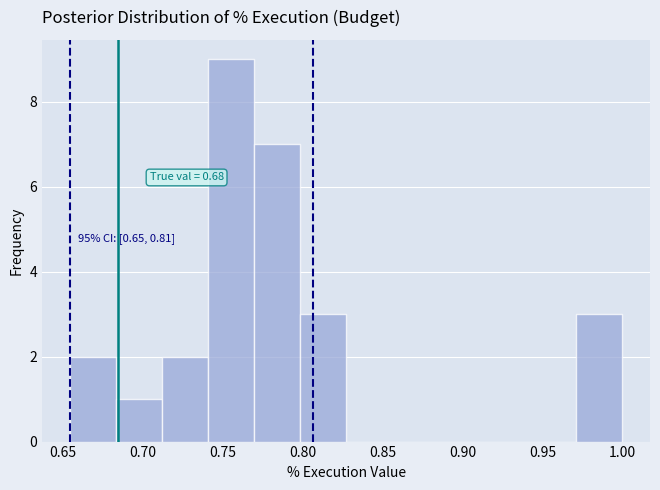

Which range on the x-axis has the tallest bar?

0.740 to 0.770